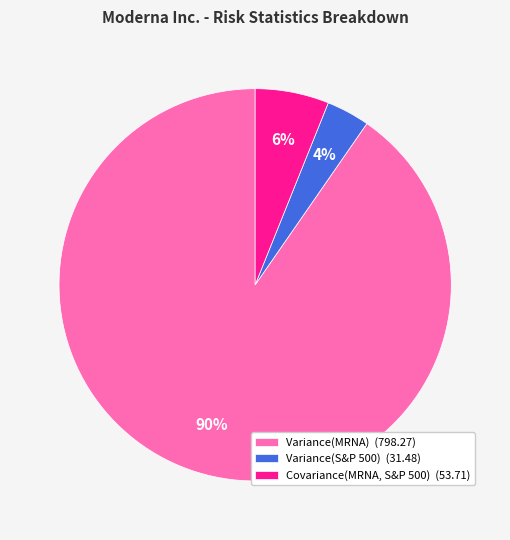

Rank the categories by value from lowest to highest.

Variance(S&P 500), Covariance(MRNA, S&P 500), Variance(MRNA)